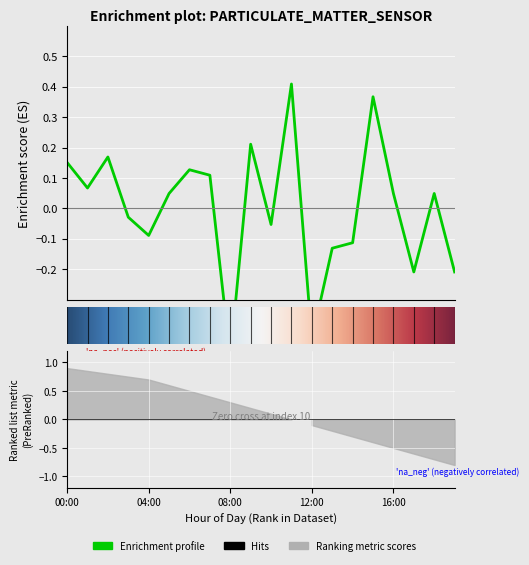

Reading right to left, transcribe all the data shown in this chart.

19:00=-0.2	18:00=0.0	17:00=-0.2	16:00=0.0	15:00=0.4	14:00=-0.1	13:00=-0.1	12:00=-0.4	11:00=0.4	10:00=-0.1	09:00=0.2	08:00=-0.5	07:00=0.1	06:00=0.1	05:00=0.0	04:00=-0.1	03:00=-0.0	02:00=0.2	01:00=0.1	00:00=0.2